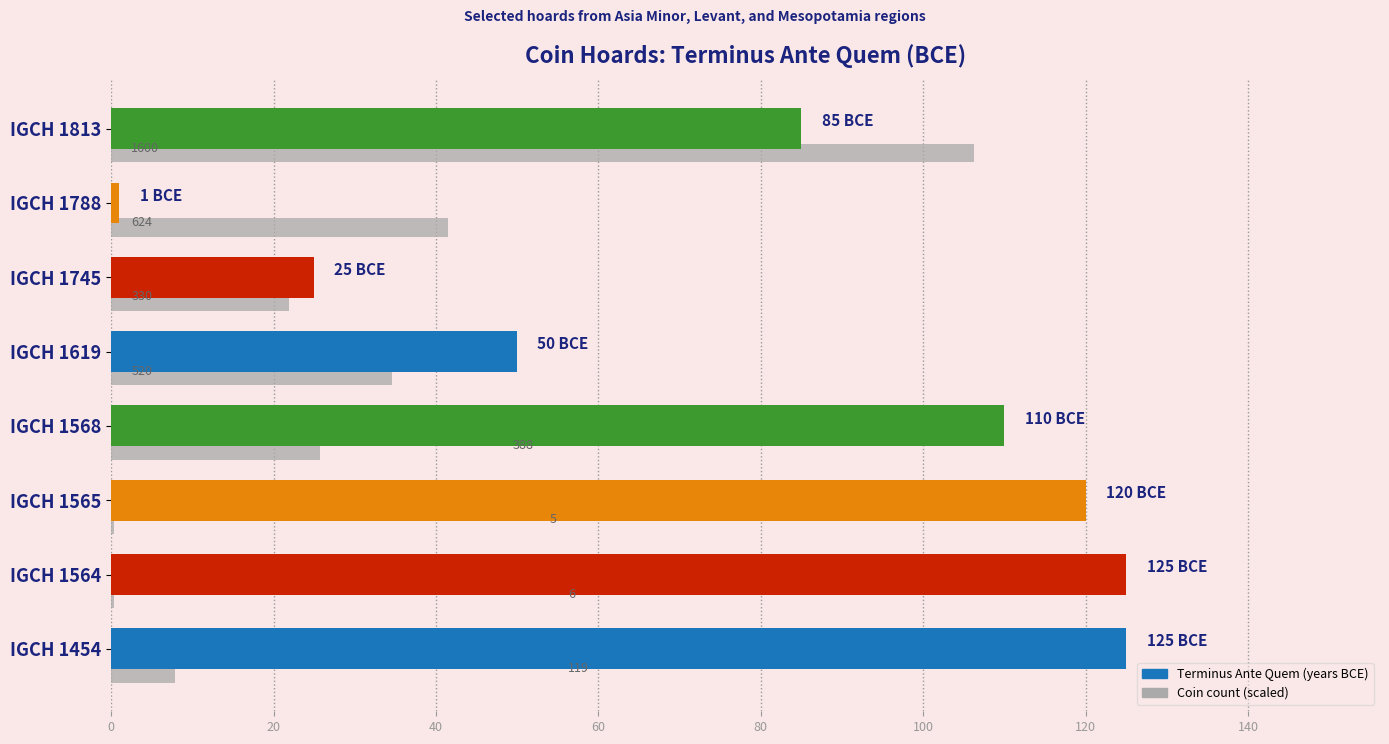

How many groups of bars are there?

8